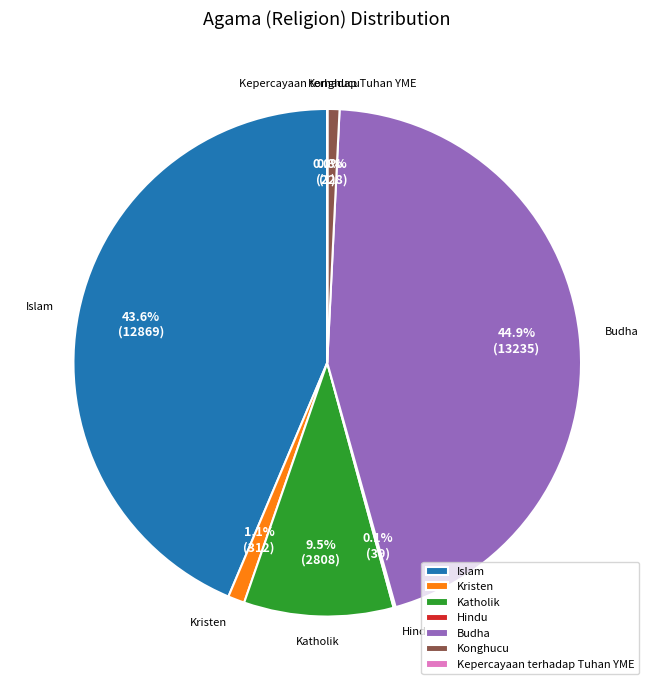

What percentage is the Konghucu slice, to the nearest percent?

1%